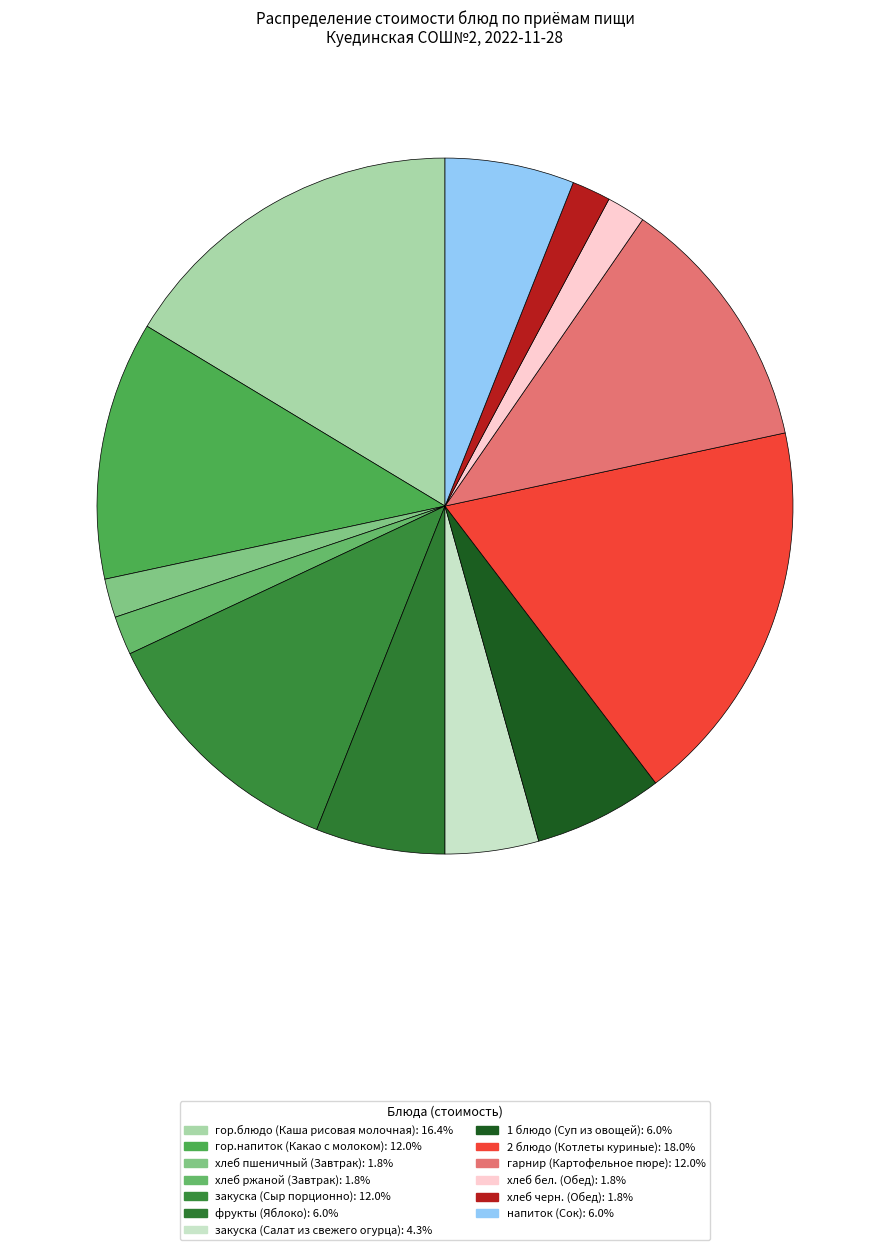

Does хлеб пшеничный (Завтрак) account for over 50% of the chart?

No